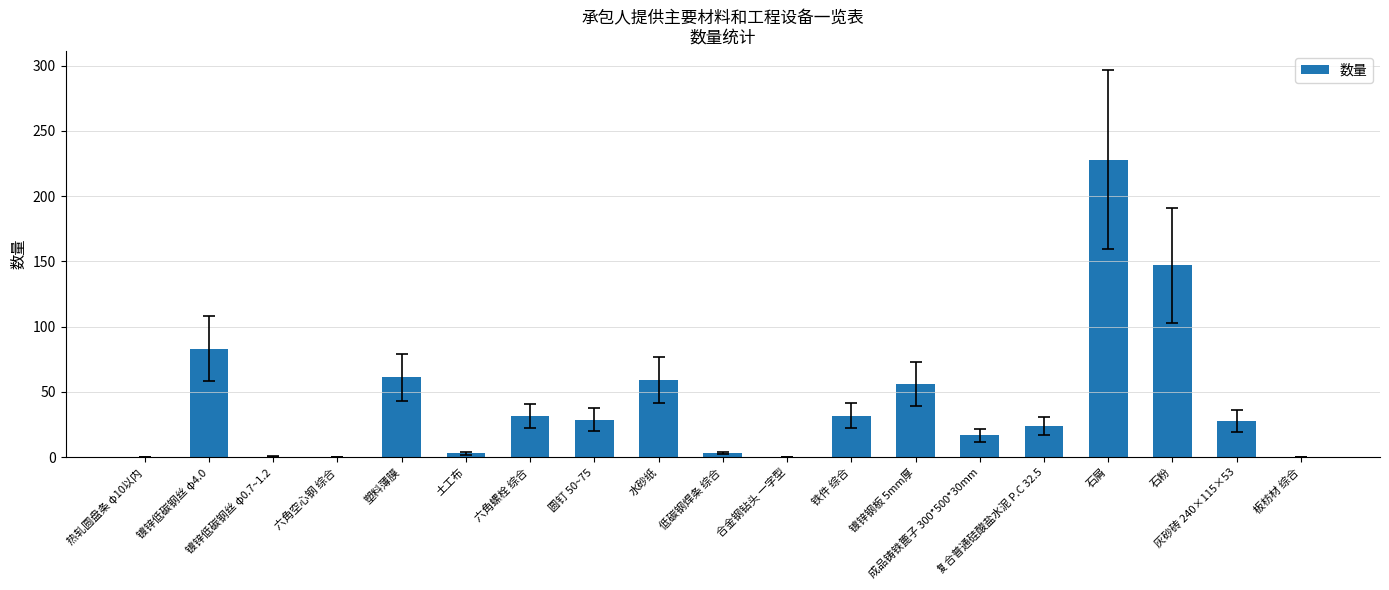

What is the maximum value shown in the chart?

228.1